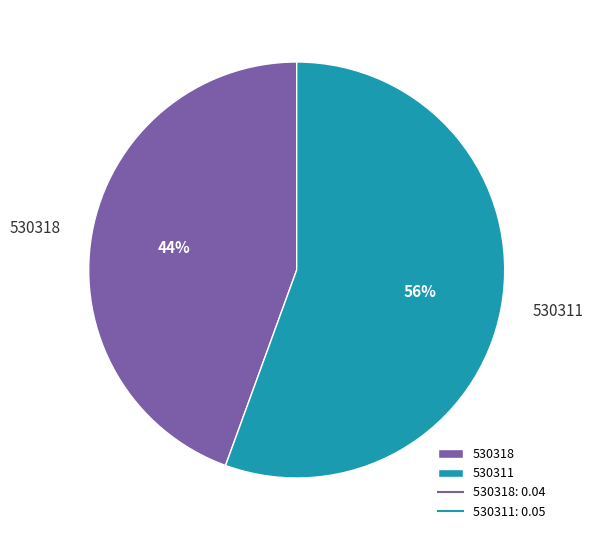

What is the largest slice in the pie chart?

530311